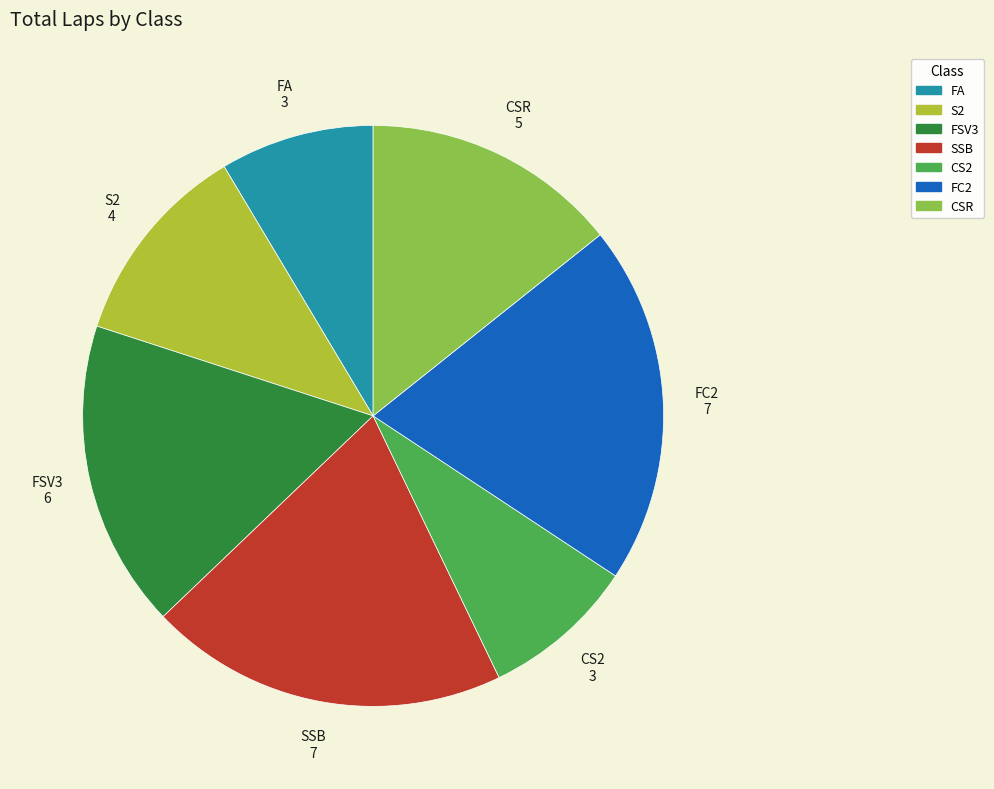

How many slices are in this pie chart?

7